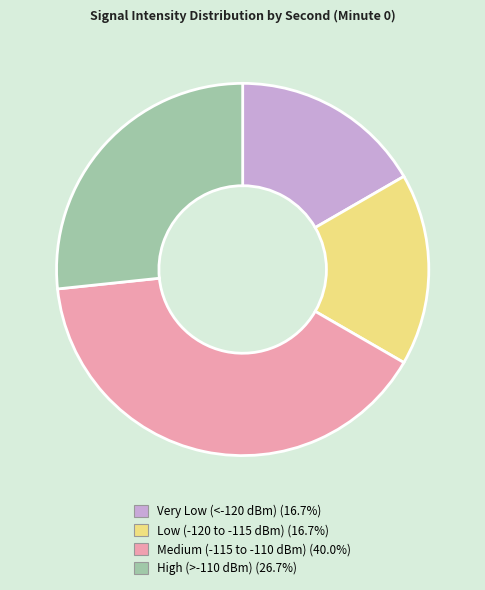

Is there a majority slice in this chart?

No